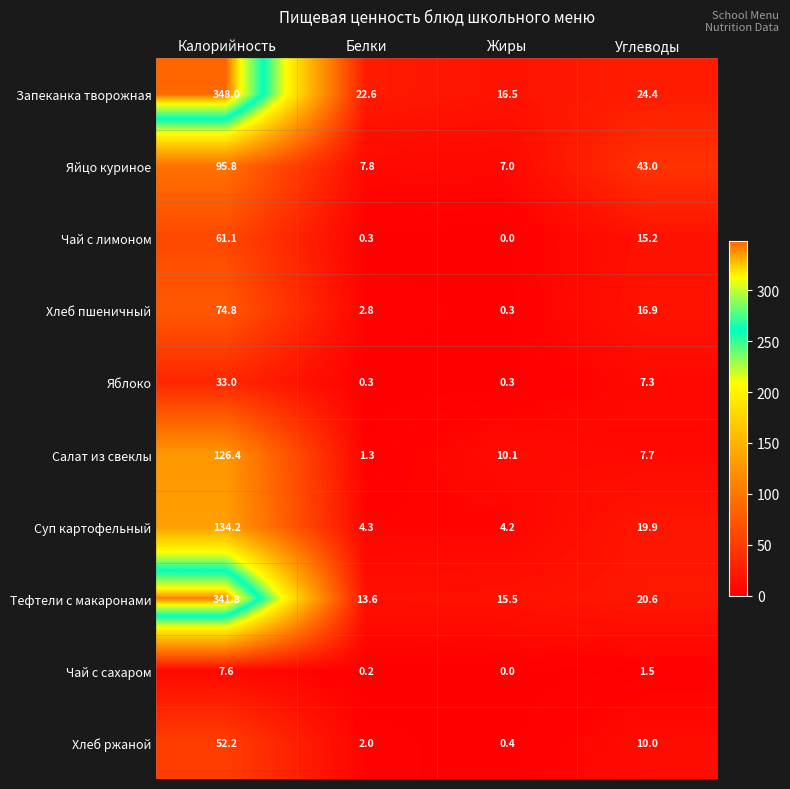

What is the difference between the maximum and minimum values in the Салат из свеклы series?

125.1